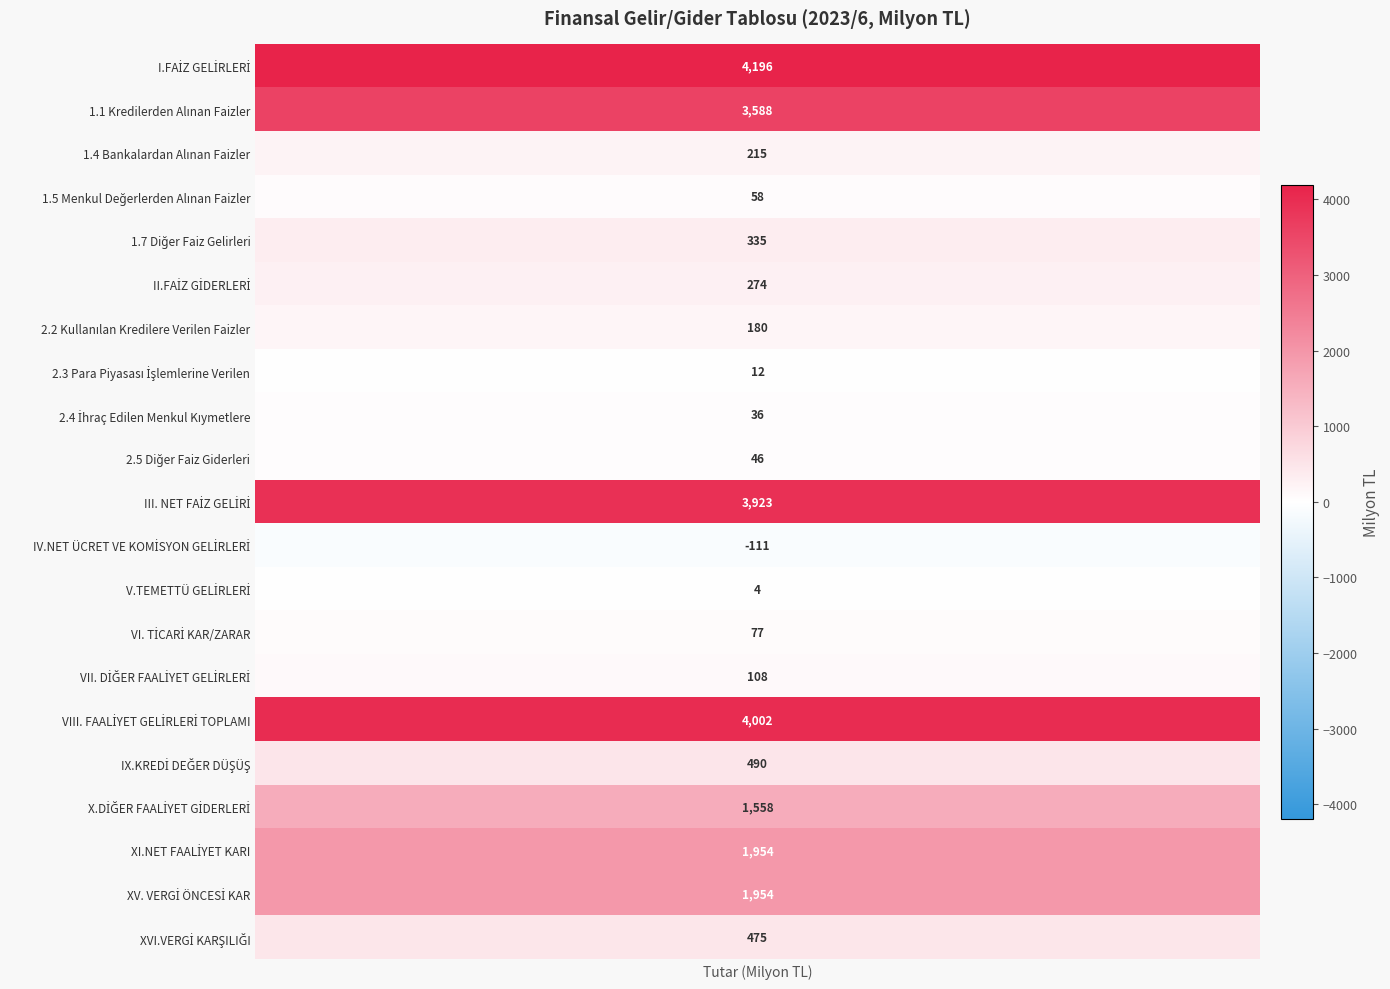

Is it true that the value at 6 is 180?

True